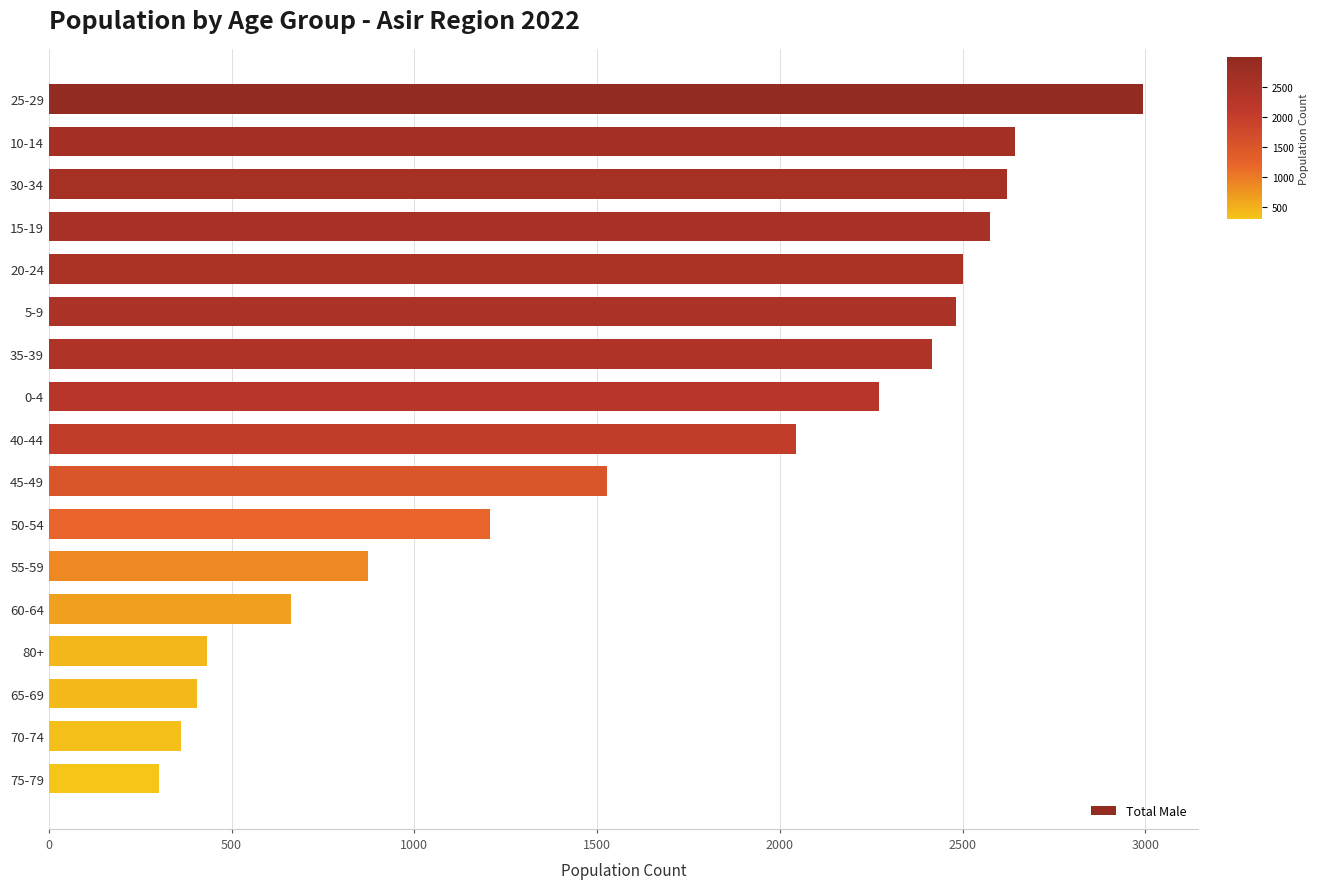

Which label corresponds to the smallest value in the chart?

75-79